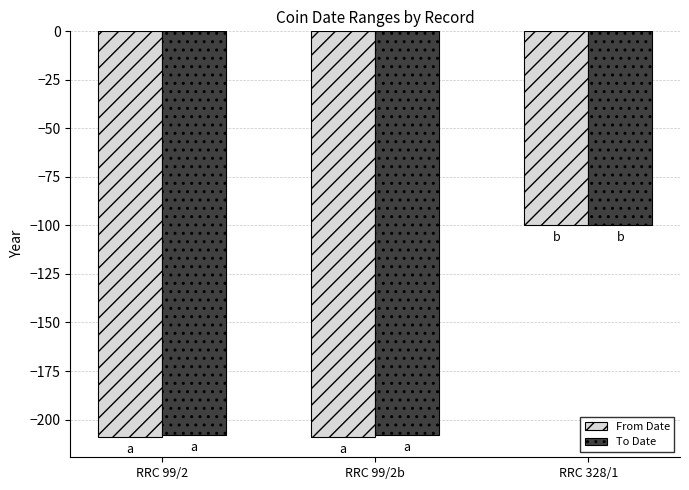

At which category does the chart reach its peak across all series?

RRC 328/1